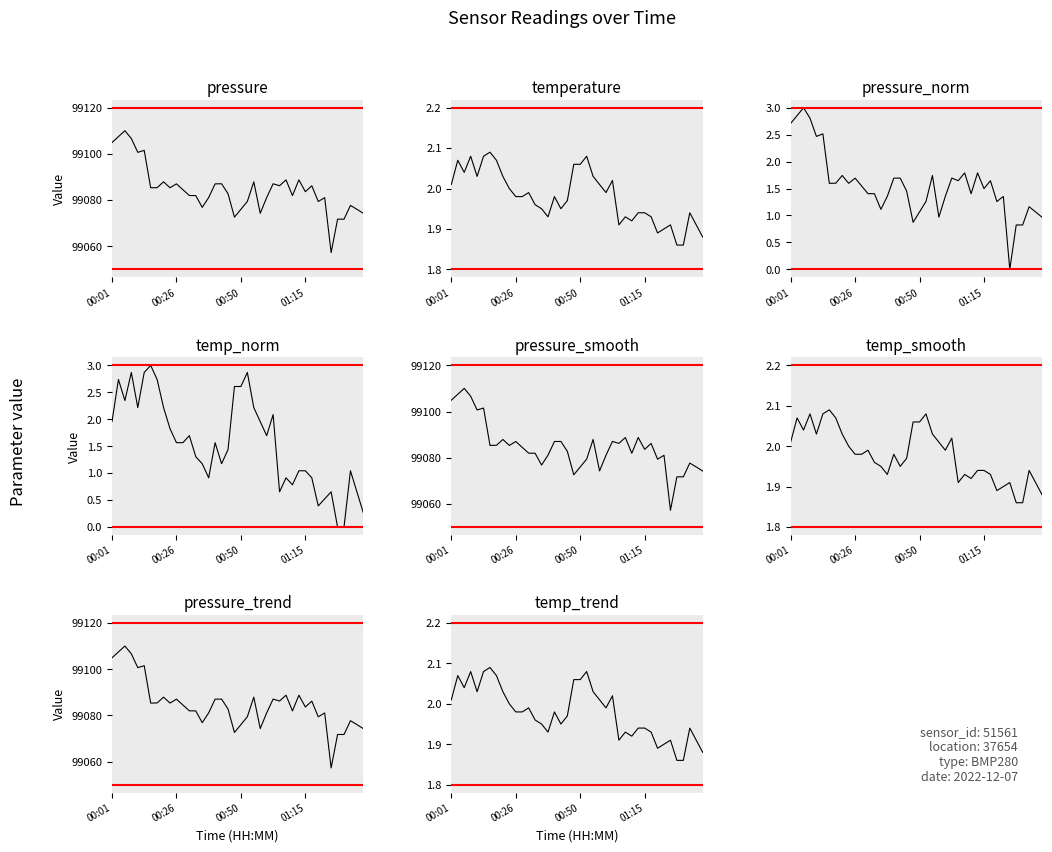

Is it true that pressure equals 99071.7 at 36?

True